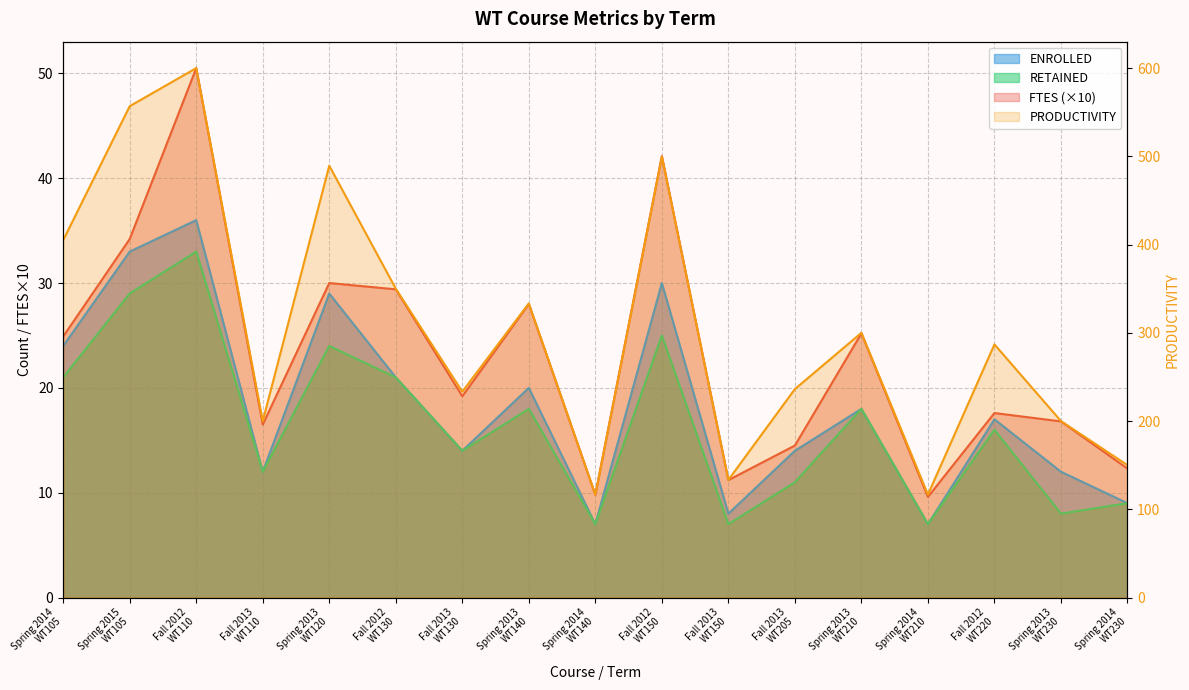

What is the minimum value for PRODUCTIVITY?

116.7